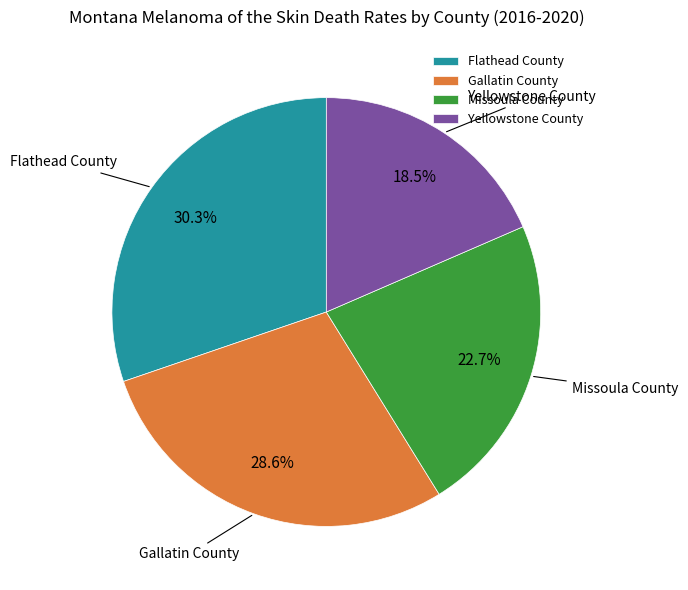

To the nearest percent, what is the average slice percentage?

25%